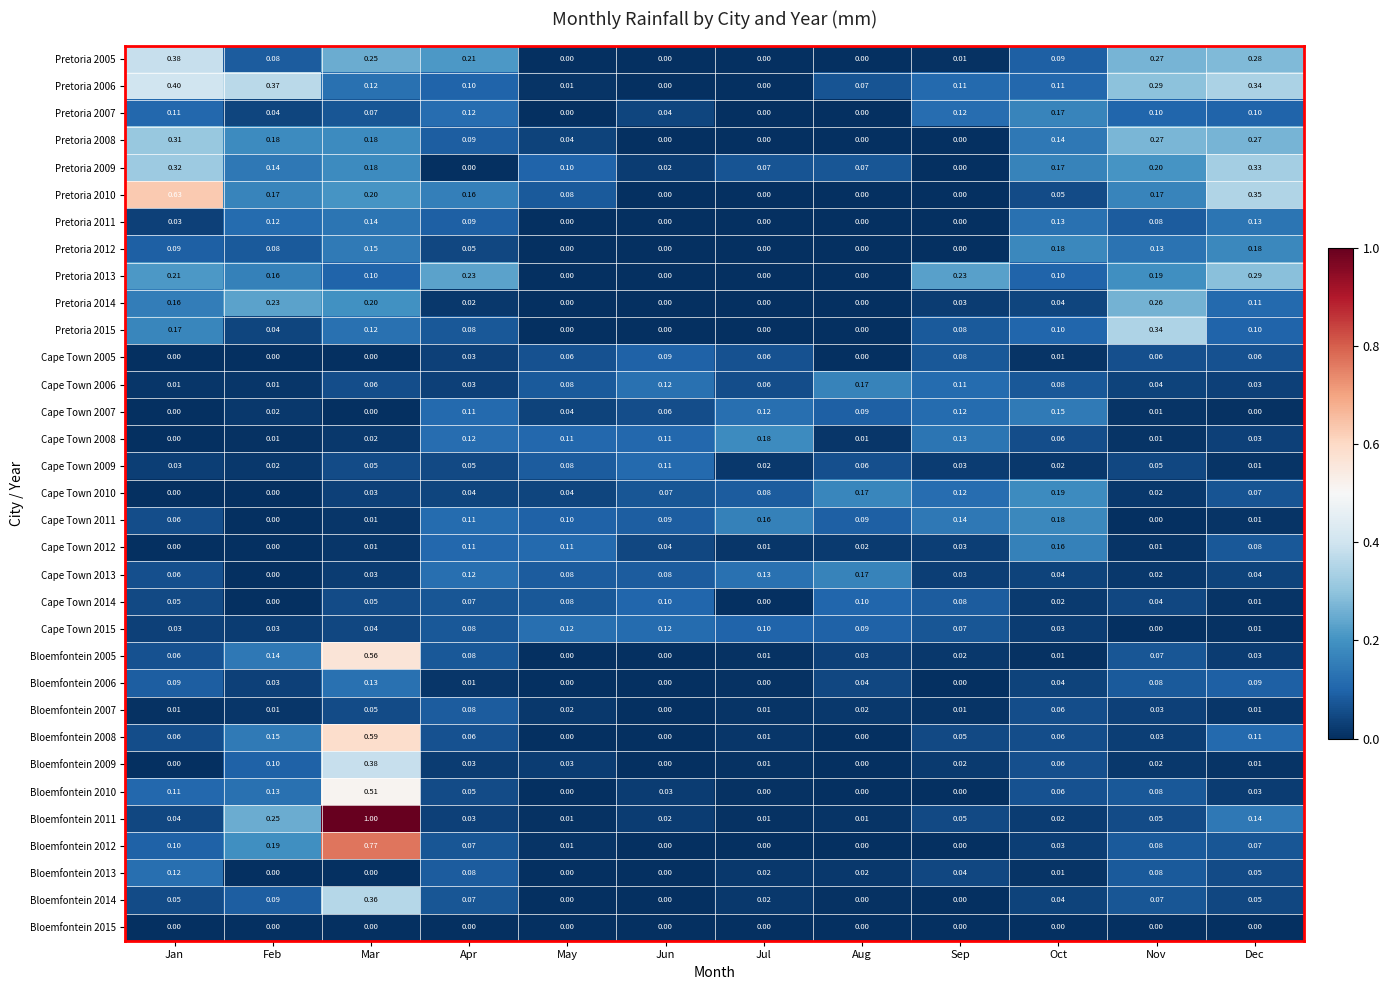

Is the value of Cape Town 2014 at Feb greater than the value of Bloemfontein 2006 at Apr?

No